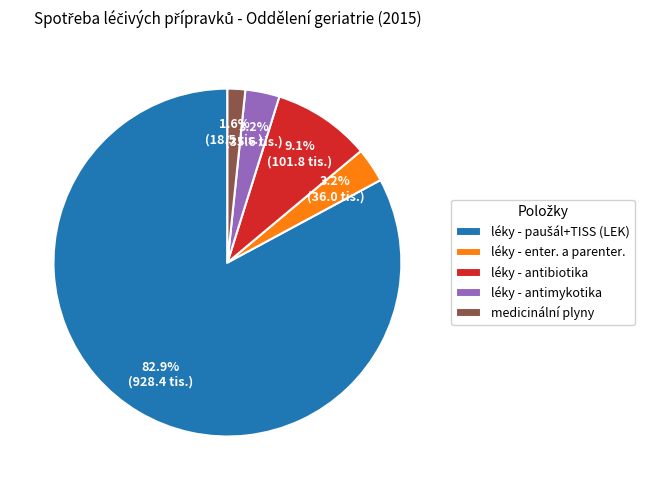

Is it true that medicinální plyny is 2% of the pie?

True